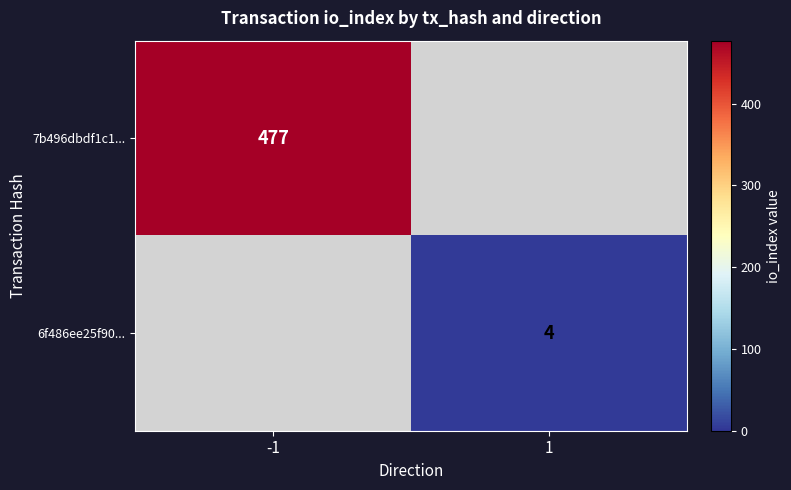

The value of 6f486ee25f90... at 1 is 6. True or false?

False